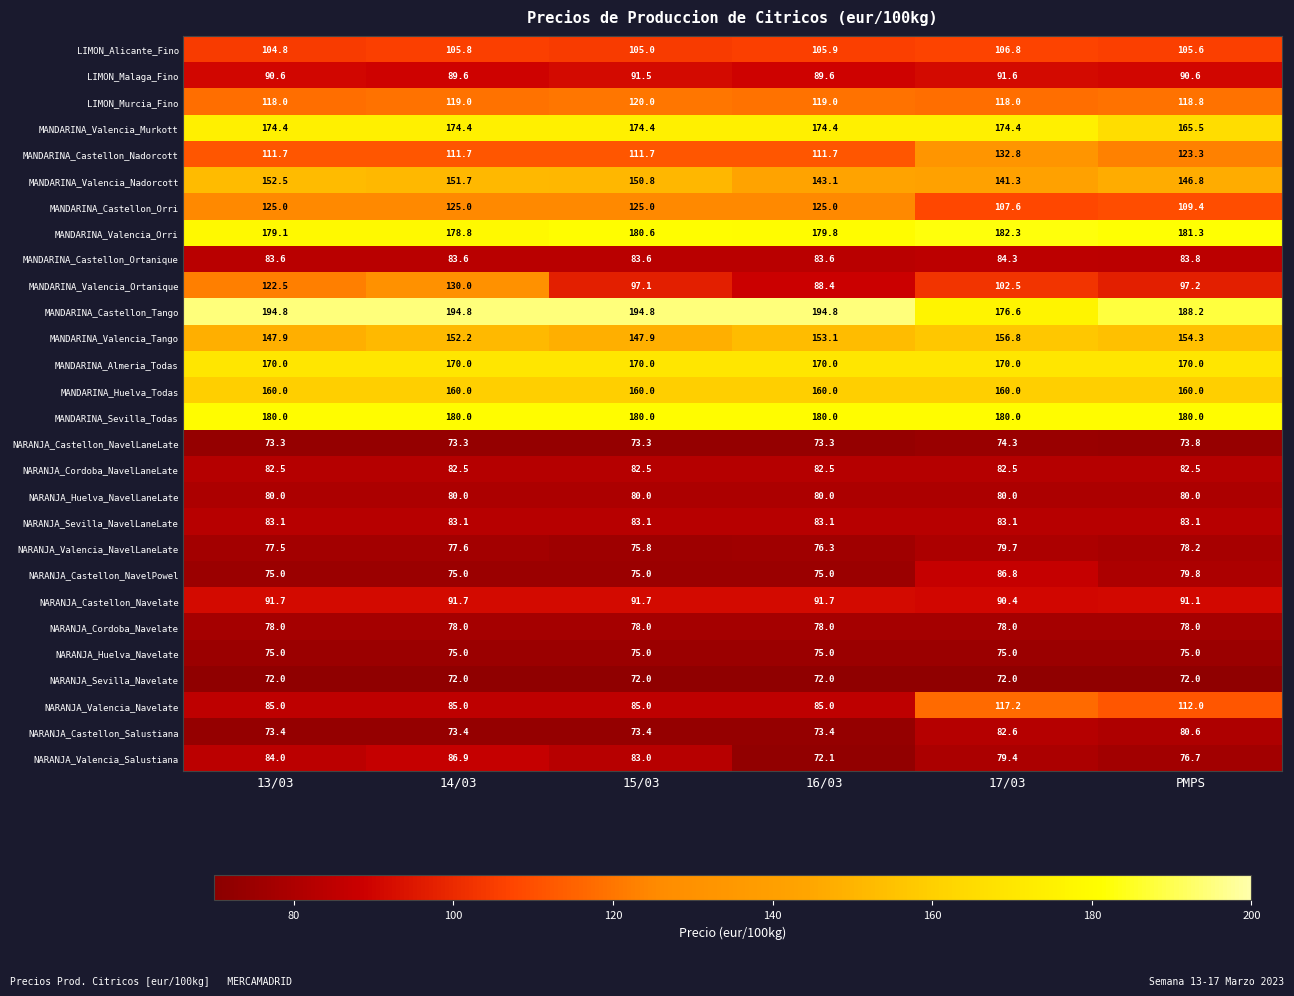

At which label does NARANJA_Castellon_Navelate first exceed 91?

13/03